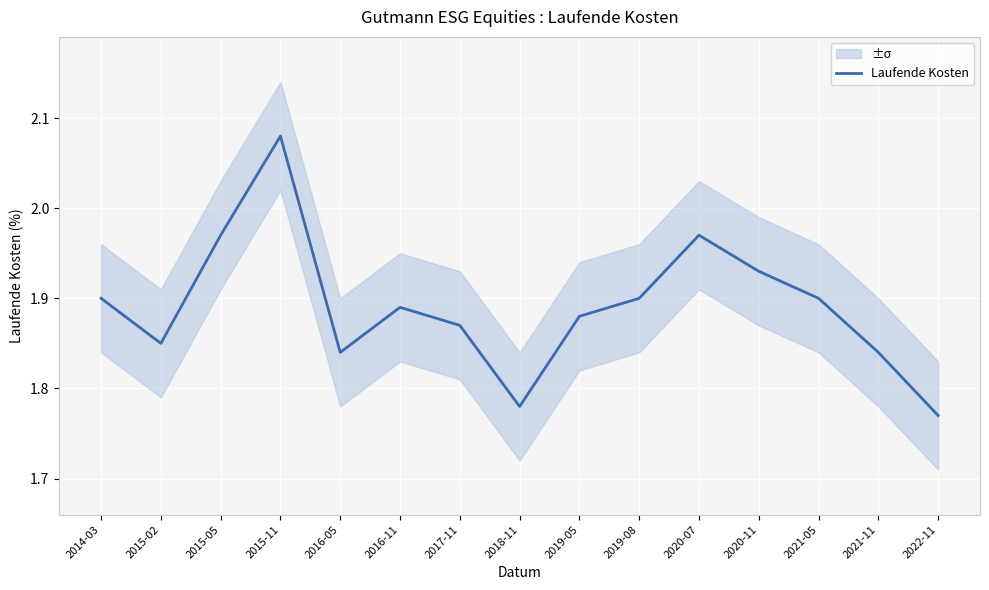

What is the label of the 1st point from the right?

2022-11